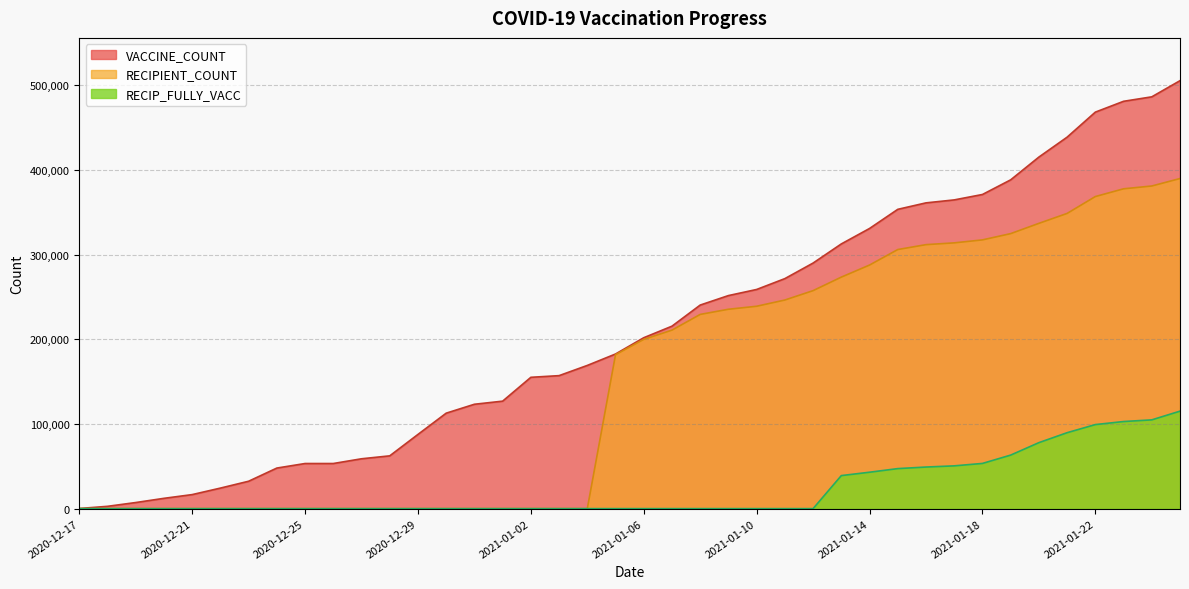

What is the greatest value displayed?

505267